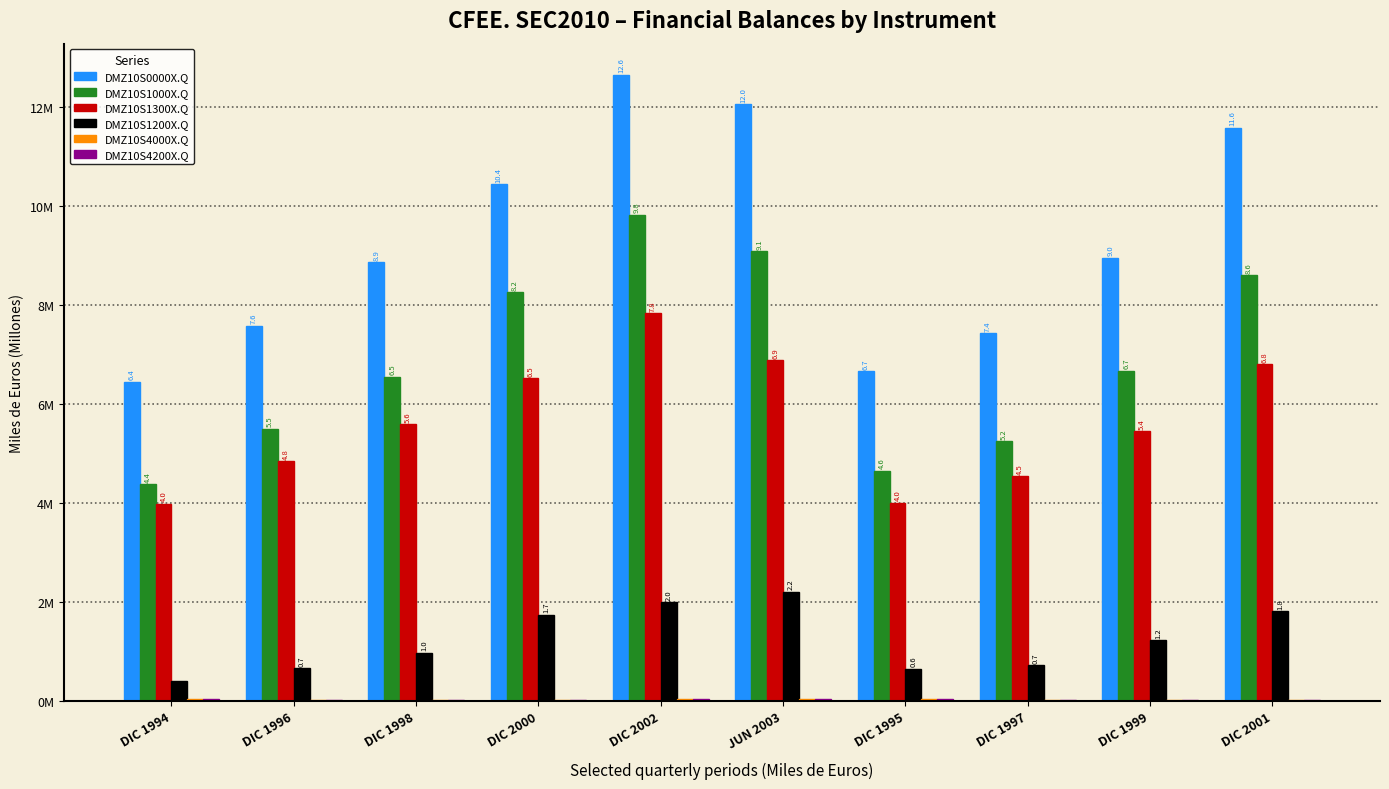

What is the label of the 8th bar from the right?

DIC 1998